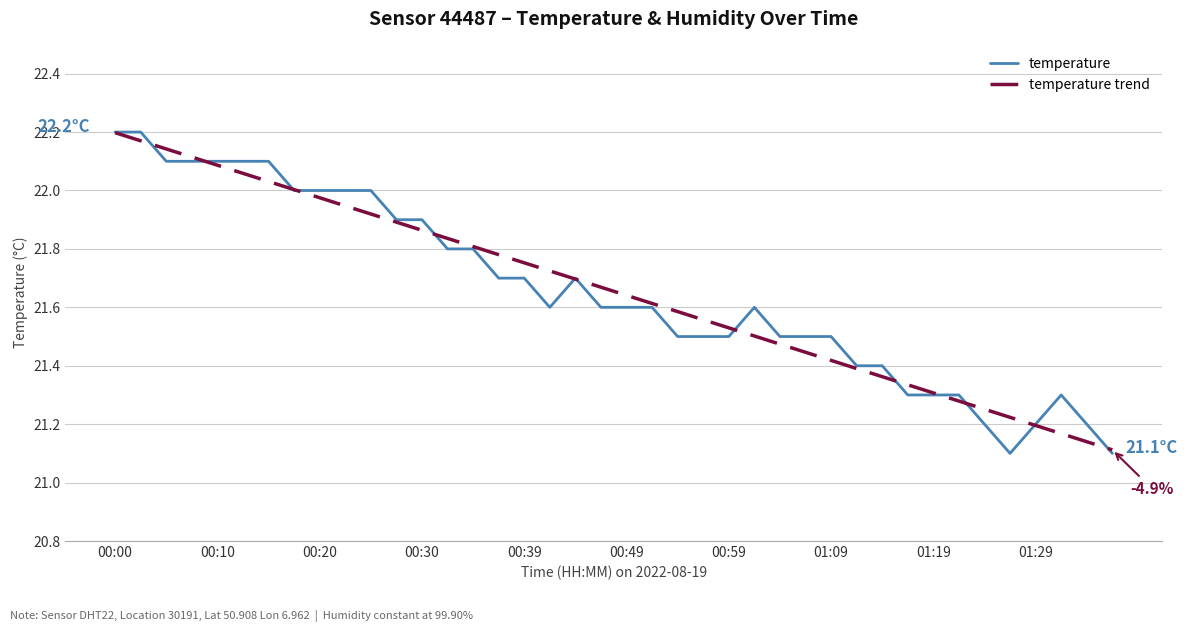

Is this an area chart (filled region under the line)?

No